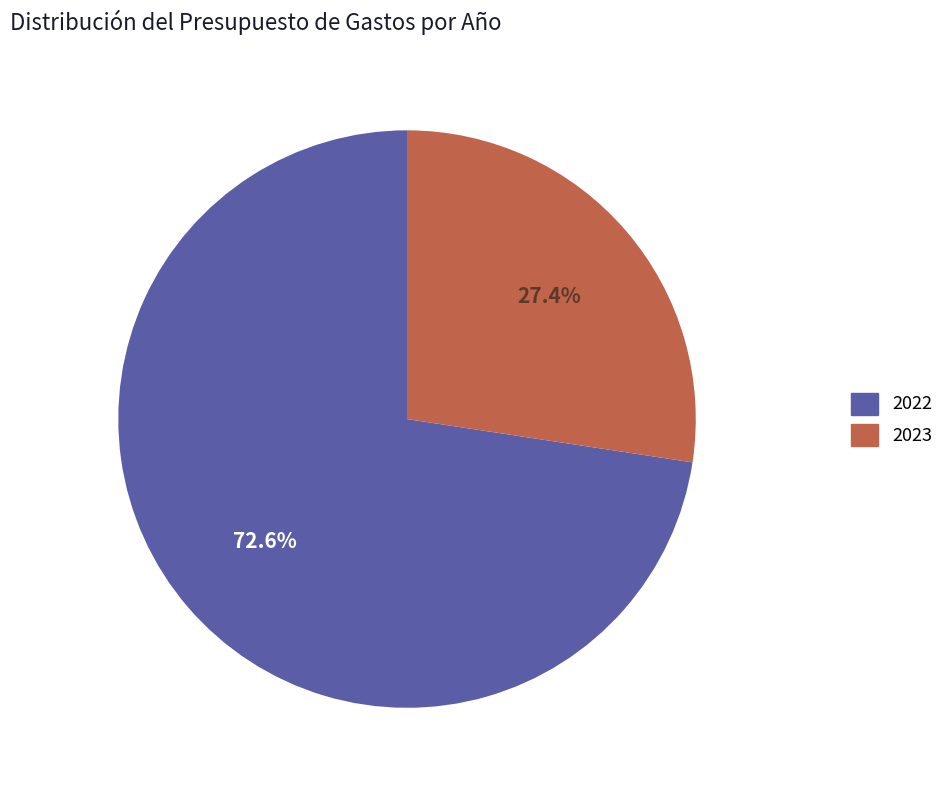

Which slice is the largest?

2022